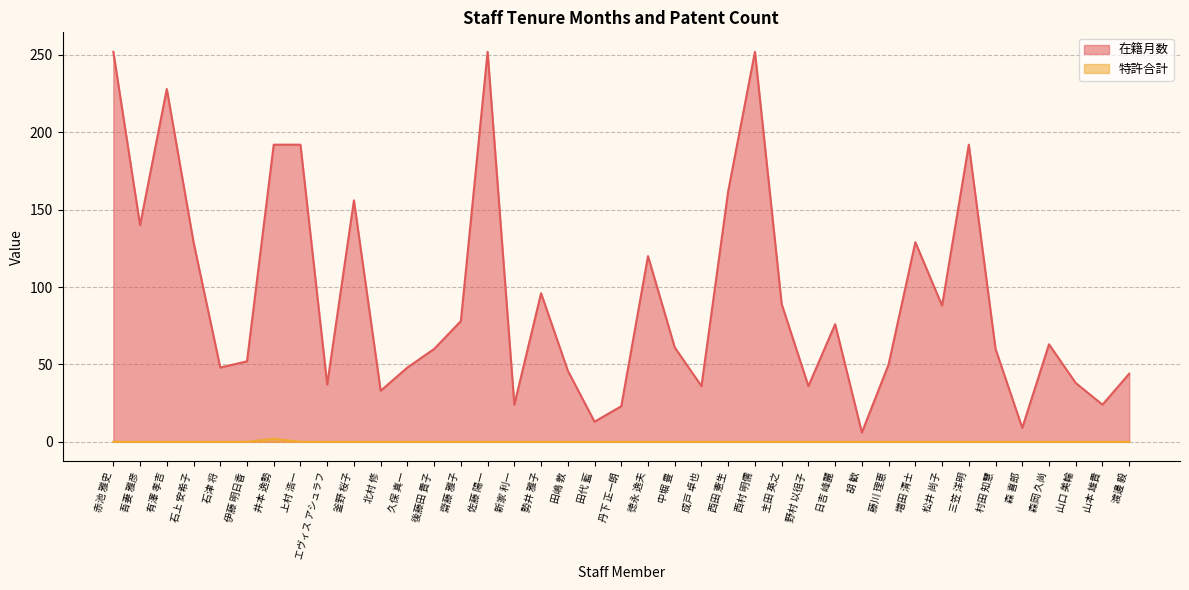

True or false: 特許合計 has a value of 0 at 佐藤 陽一.

True